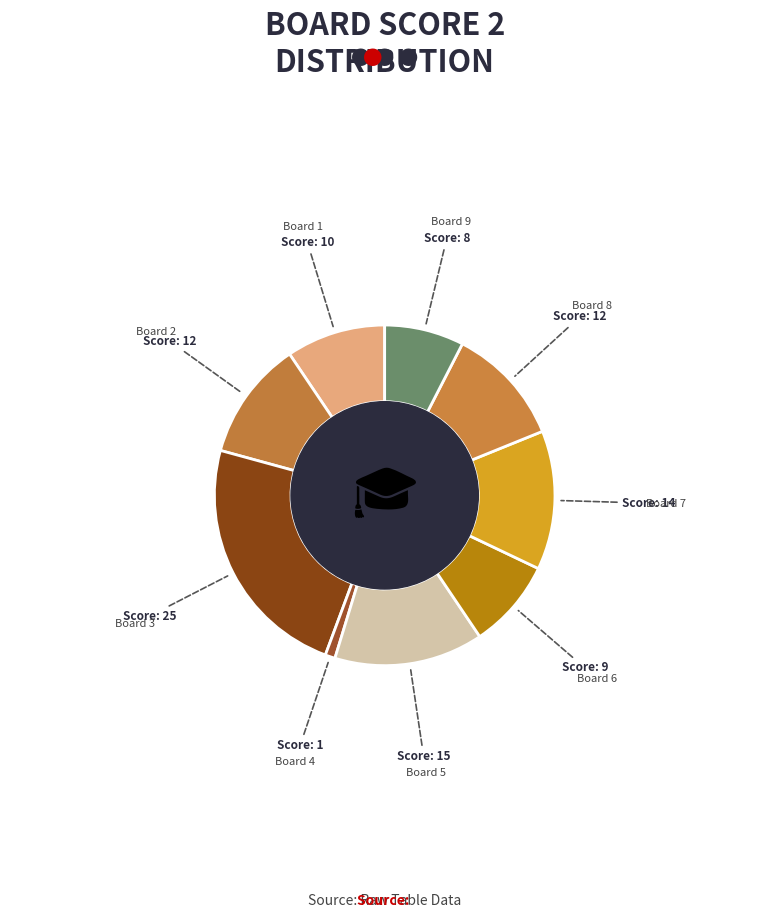

How many segments does this pie chart have?

9